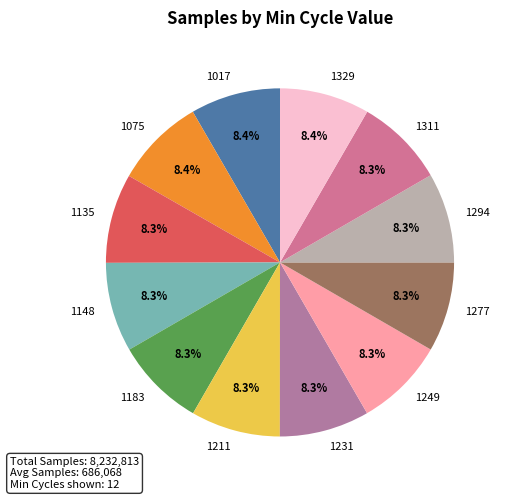

To the nearest percent, what is the combined percentage of 1277 and 1231?

17%